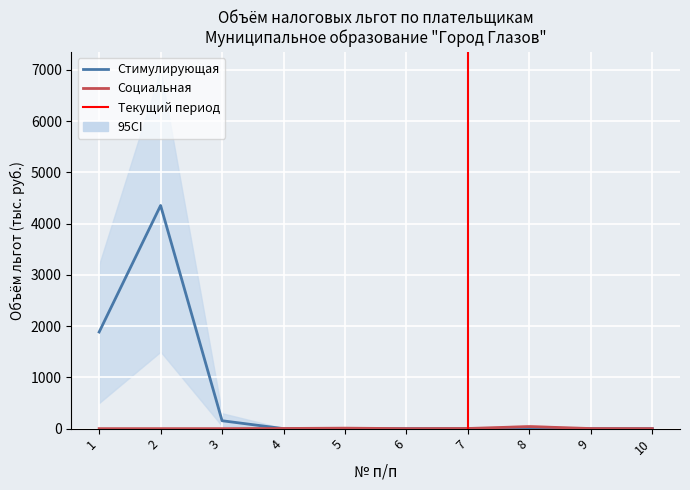

True or false: Стимулирующая has a value of 0.0 at 4.

True